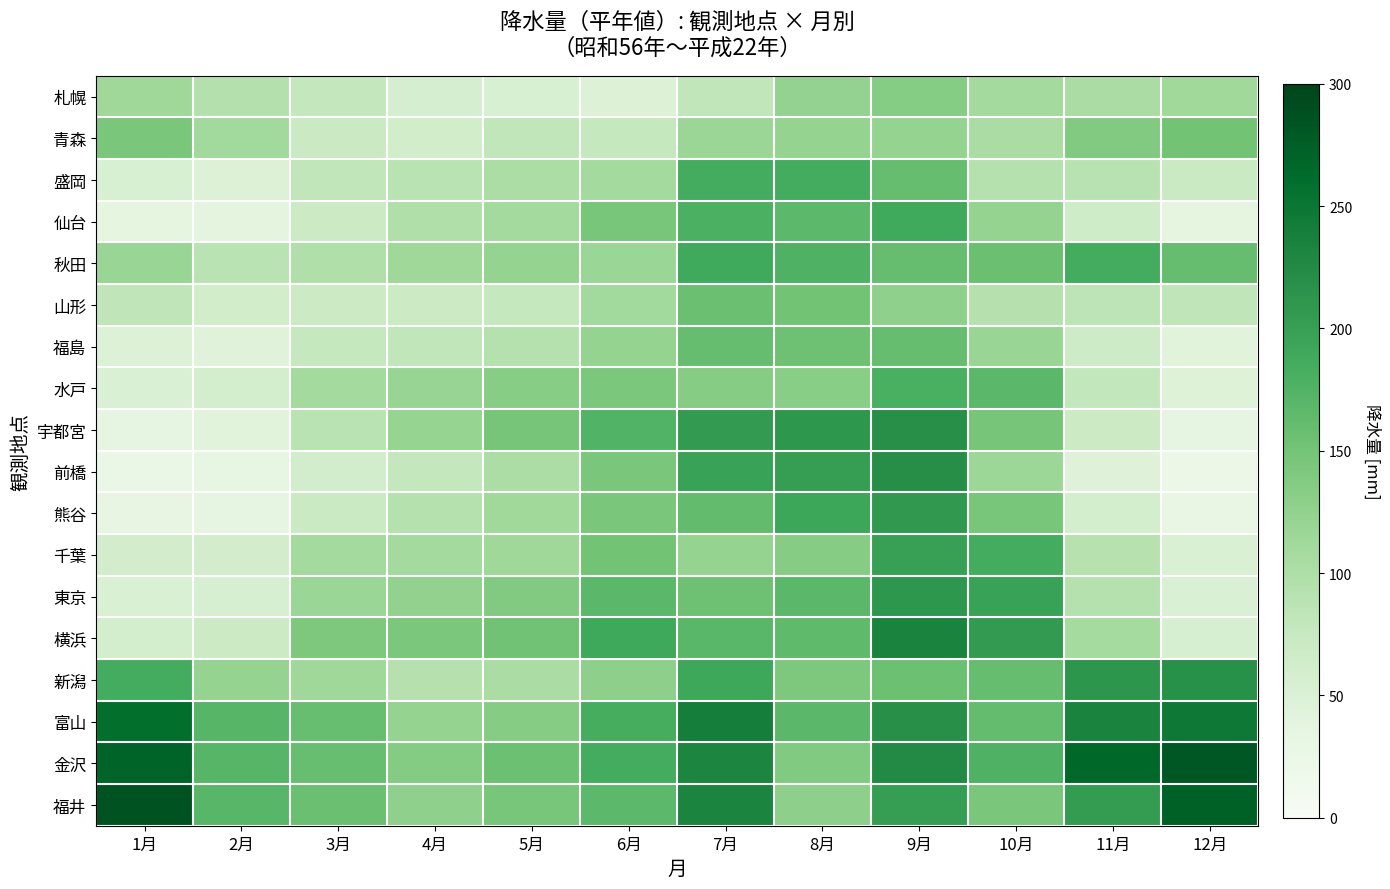

Between 3月 and 11月, which is larger?

11月